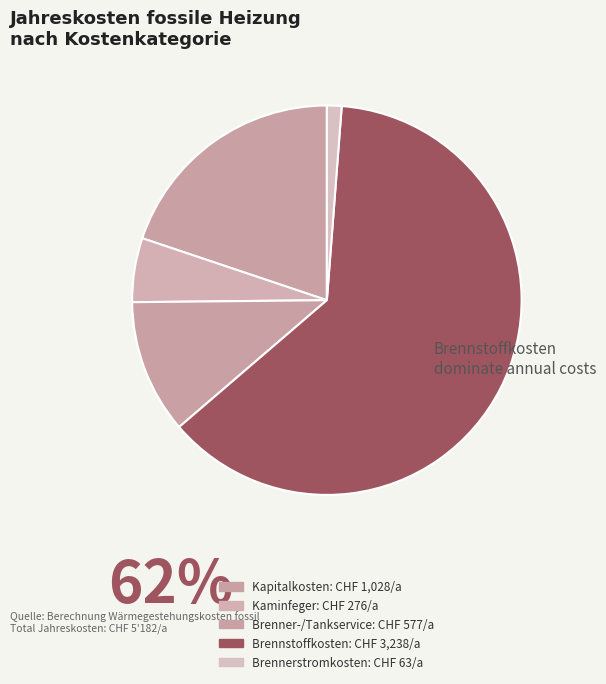

How many slices are in this pie chart?

5